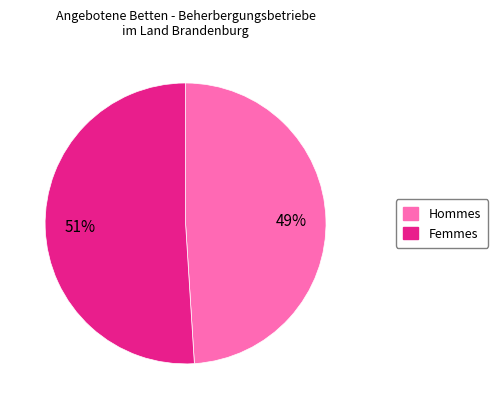

Is there any slice that represents more than half of the pie?

Yes